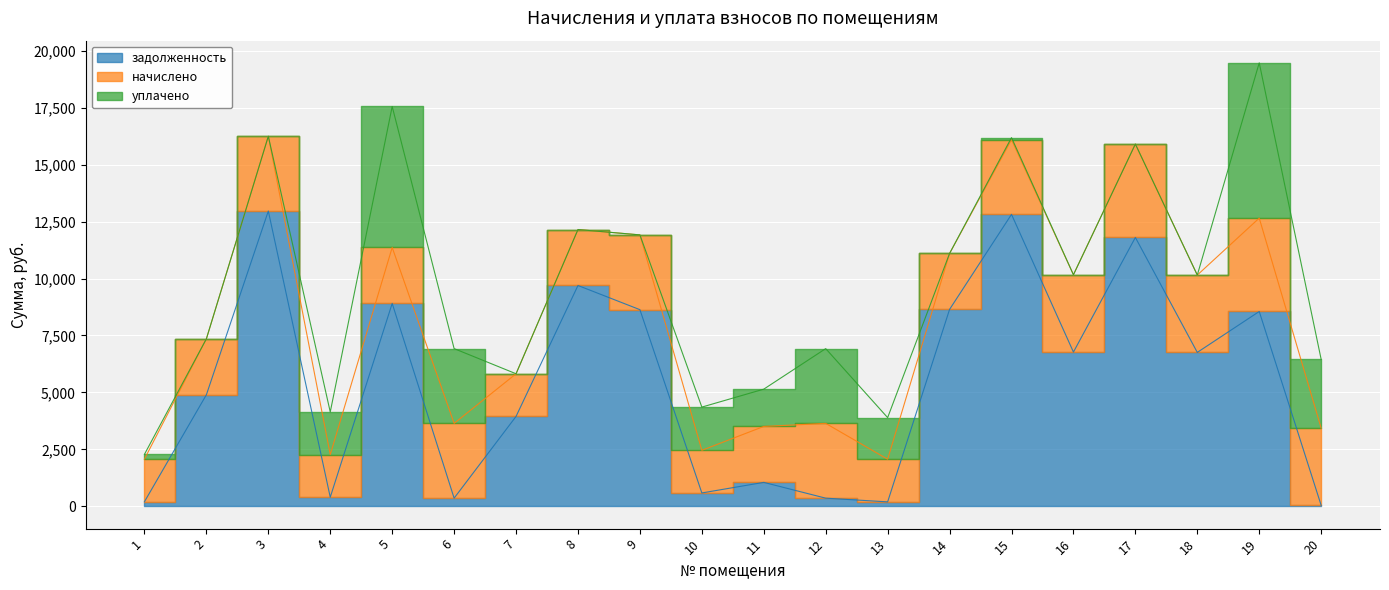

Rank the categories by задолженность value from highest to lowest.

3, 15, 17, 8, 5, 14, 9, 19, 16, 18, 2, 7, 11, 10, 4, 6, 12, 1, 13, 20